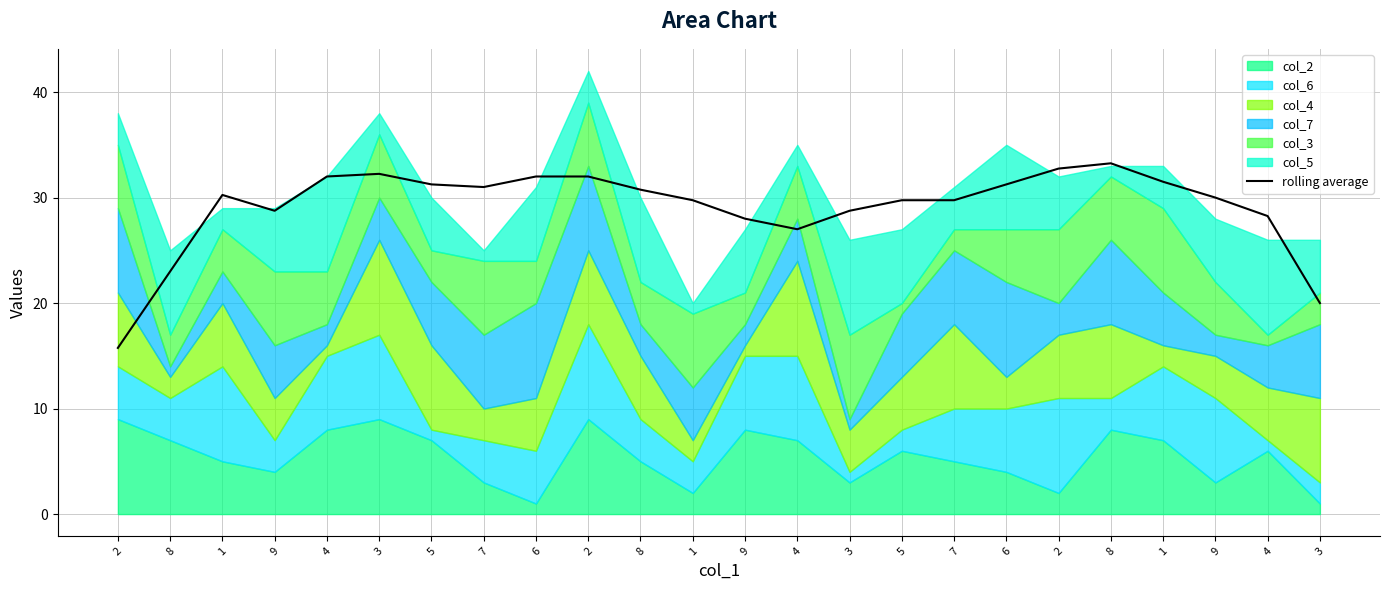

At which label does the data first exceed 30?

1